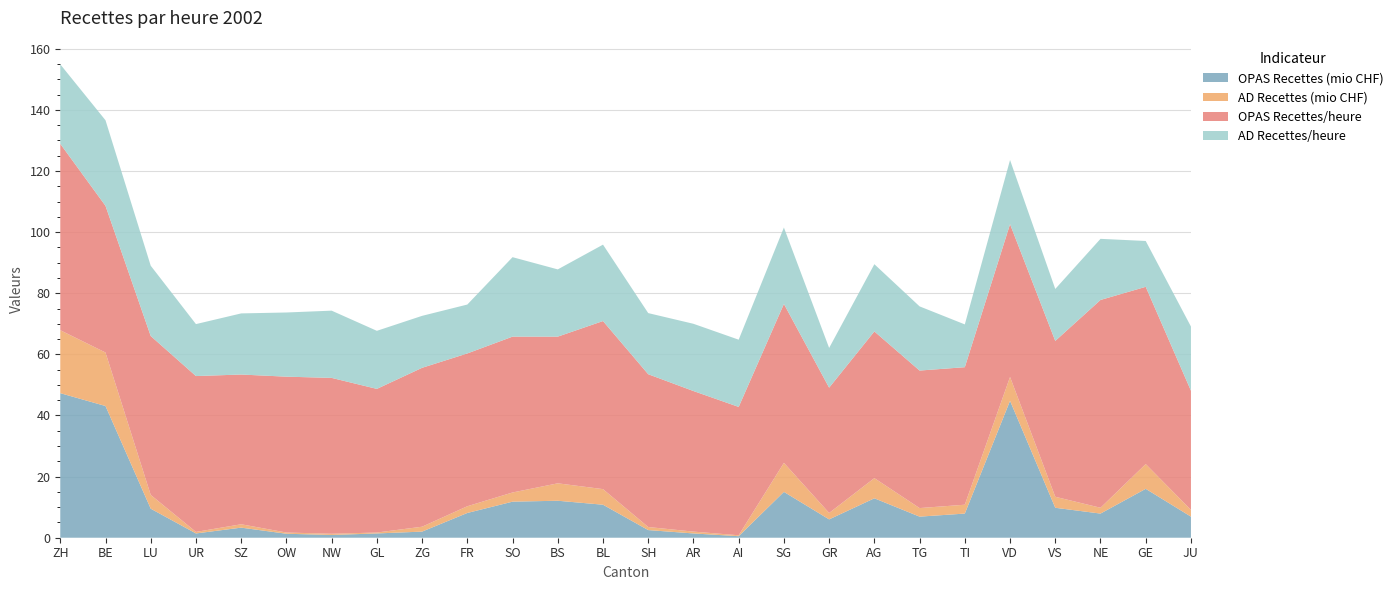

Reading left to right, extract all data points from this chart.

OPAS Recettes (mio CHF): ZH=47.3	BE=43.1	LU=9.5	UR=1.4	SZ=3.3	OW=1.3	NW=0.9	GL=1.4	ZG=2.0	FR=8.1	SO=11.8	BS=12.1	BL=10.8	SH=2.5	AR=1.4	AI=0.5	SG=15.0	GR=6.0	AG=12.9	TG=6.9	TI=7.9	VD=44.8	VS=9.8	NE=7.9	GE=16.0	JU=6.9
AD Recettes (mio CHF): ZH=20.6	BE=17.5	LU=4.5	UR=0.5	SZ=1.1	OW=0.4	NW=0.4	GL=0.3	ZG=1.6	FR=2.2	SO=3.0	BS=5.7	BL=5.1	SH=1.0	AR=0.6	AI=0.3	SG=9.5	GR=2.1	AG=6.6	TG=2.8	TI=2.9	VD=7.8	VS=3.6	NE=1.9	GE=8.1	JU=2.2
OPAS Recettes/heure: ZH=61.0	BE=48.0	LU=52.0	UR=51.0	SZ=49.0	OW=51.0	NW=51.0	GL=47.0	ZG=52.0	FR=50.0	SO=51.0	BS=48.0	BL=55.0	SH=50.0	AR=46.0	AI=42.0	SG=52.0	GR=41.0	AG=48.0	TG=45.0	TI=45.0	VD=50.0	VS=51.0	NE=68.0	GE=58.0	JU=39.0
AD Recettes/heure: ZH=26.0	BE=28.0	LU=23.0	UR=17.0	SZ=20.0	OW=21.0	NW=22.0	GL=19.0	ZG=17.0	FR=16.0	SO=26.0	BS=22.0	BL=25.0	SH=20.0	AR=22.0	AI=22.0	SG=25.0	GR=13.0	AG=22.0	TG=21.0	TI=14.0	VD=21.0	VS=17.0	NE=20.0	GE=15.0	JU=21.0